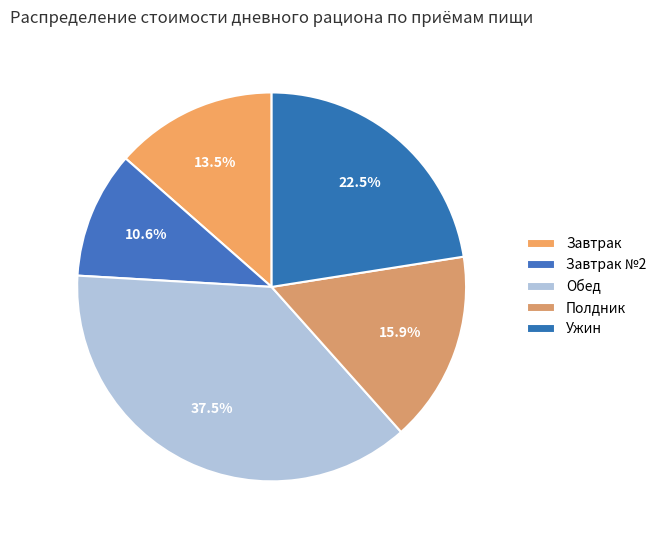

To the nearest percent, what portion does Обед represent?

38%